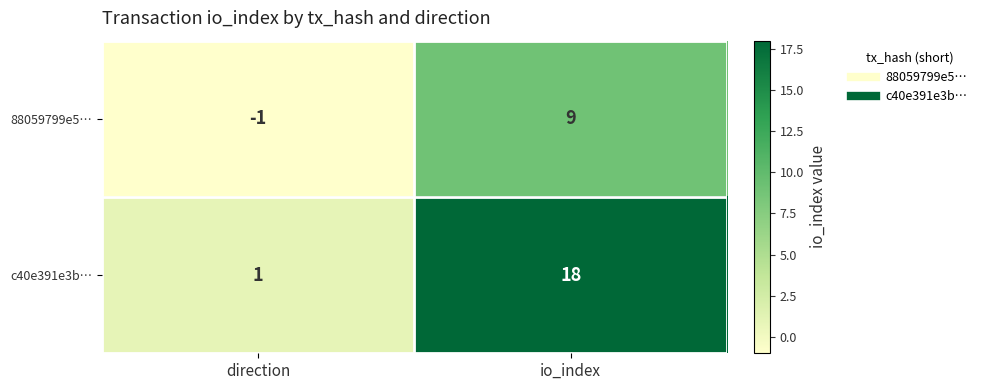

What is the difference between the c40e391e3b… values at io_index and direction?

17